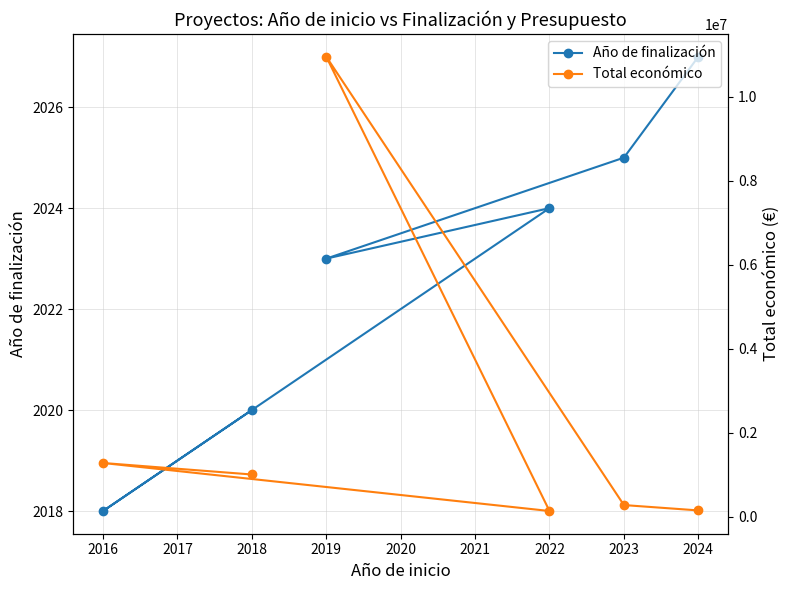

What is the minimum value for Año de finalización?

2018